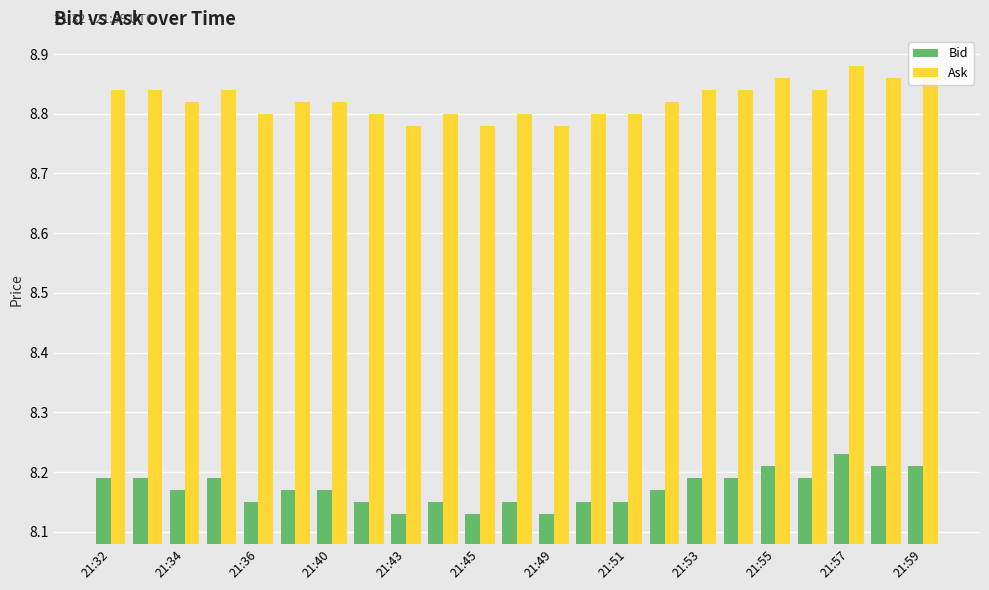

What is the sum of all Bid values?

188.0